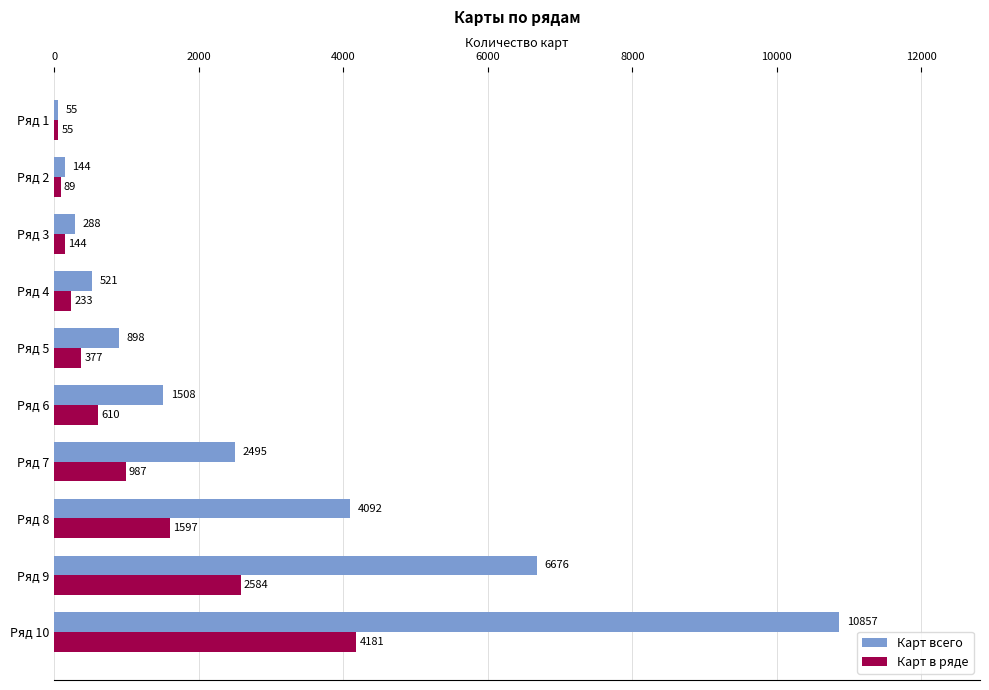

How many data points in Карт всего are less than 1508?

5